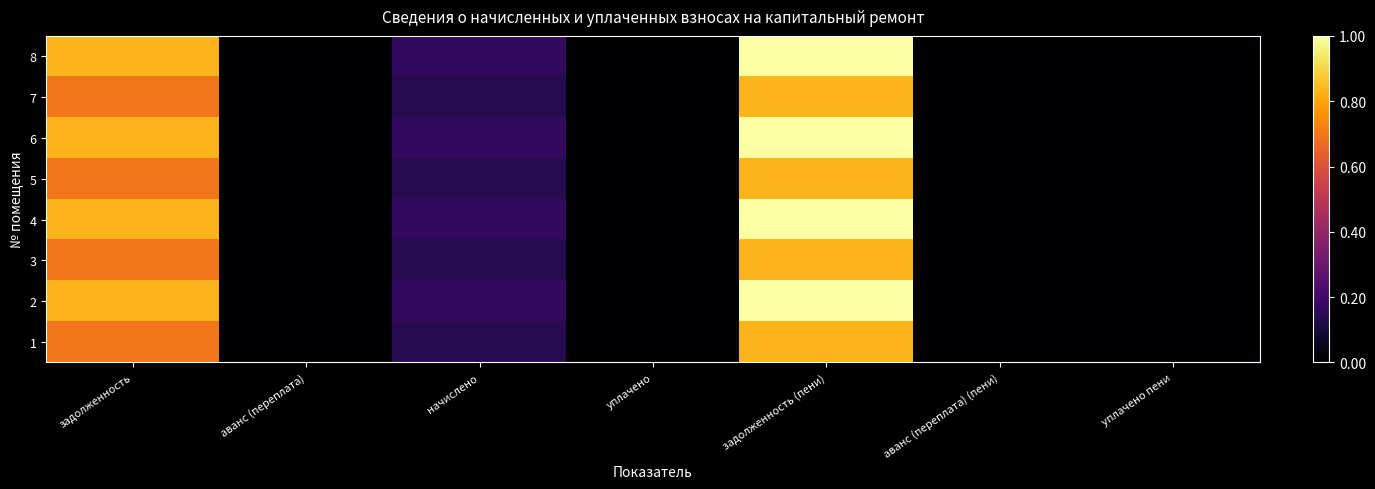

Rank the series at уплачено from lowest to highest value.

1, 2, 3, 4, 5, 6, 7, 8